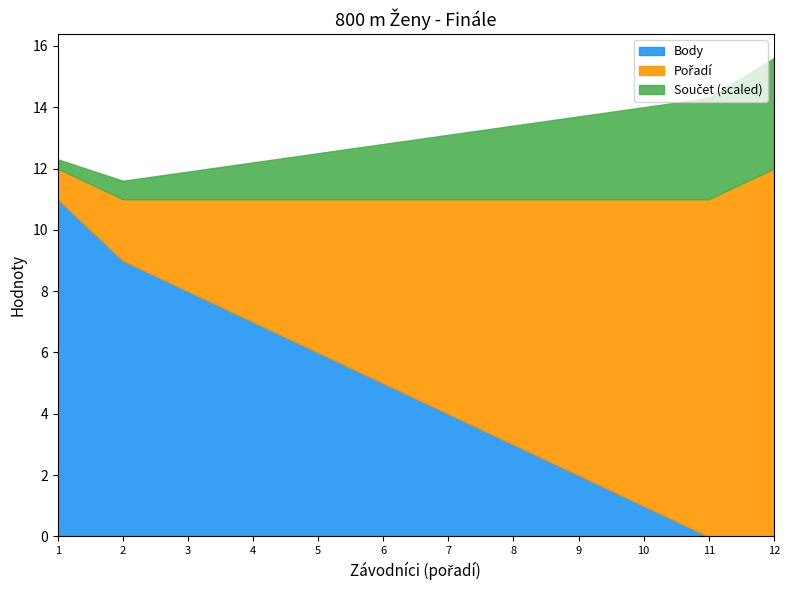

At which category is the sum across all series the highest?

12